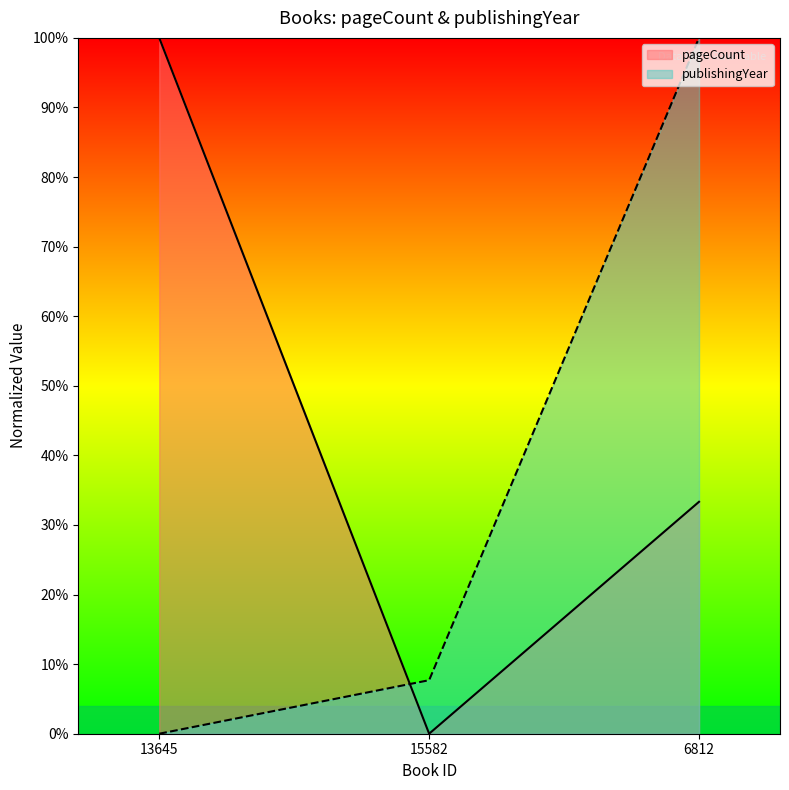

What is the value of the pageCount point at the 3rd from the left?

33.3